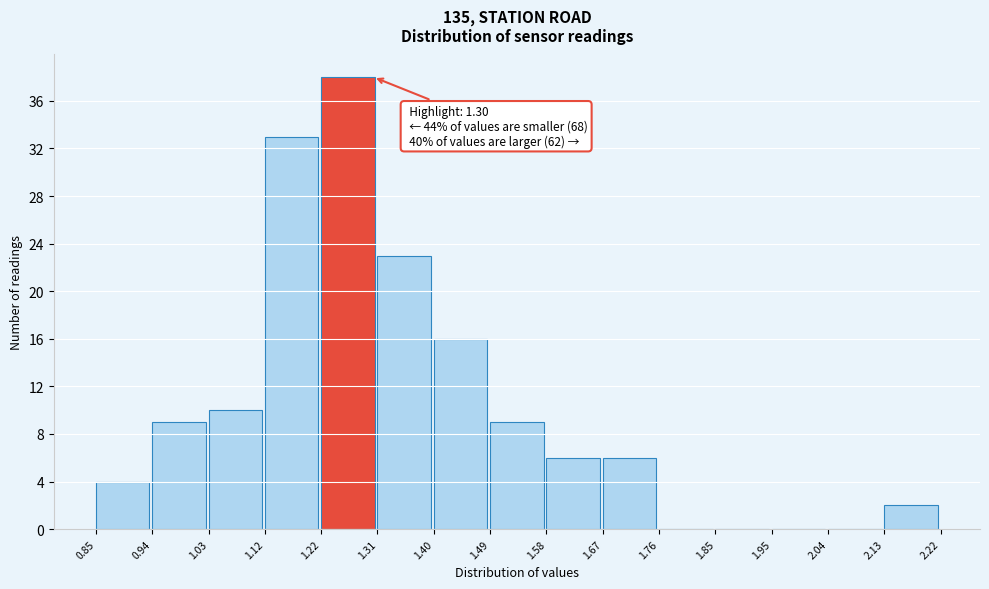

Which range on the x-axis has the tallest bar?

1.22 to 1.31